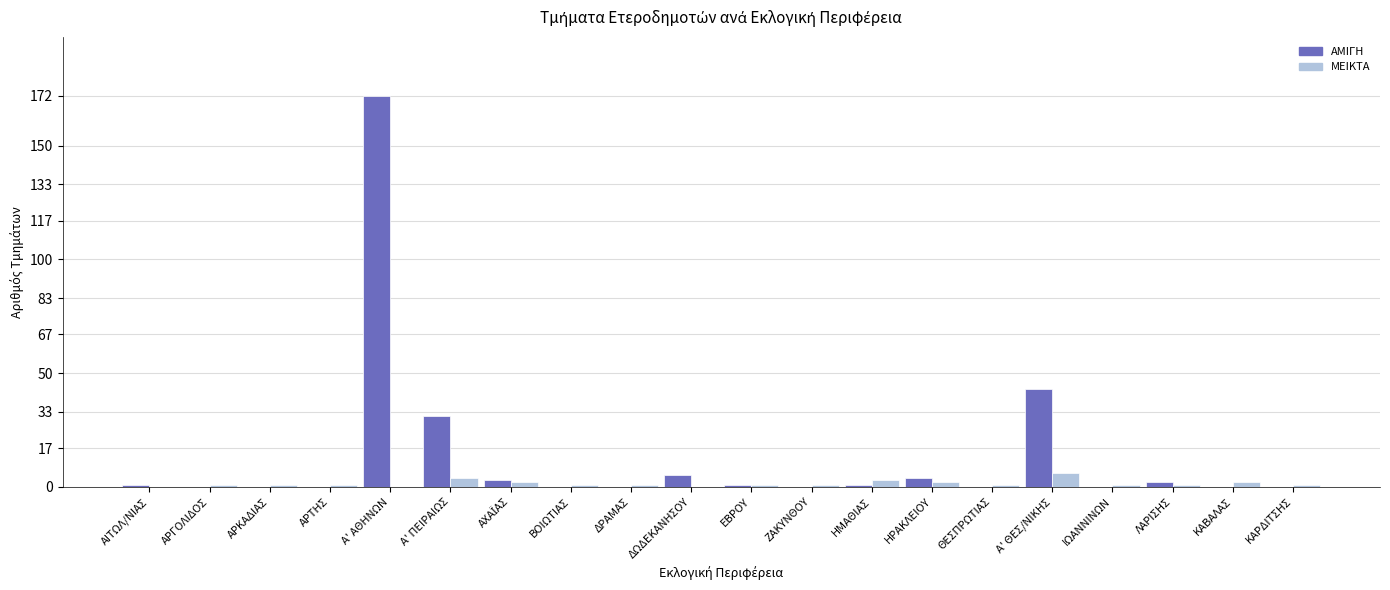

Which category has the highest value across all series?

Α' ΑΘΗΝΩΝ